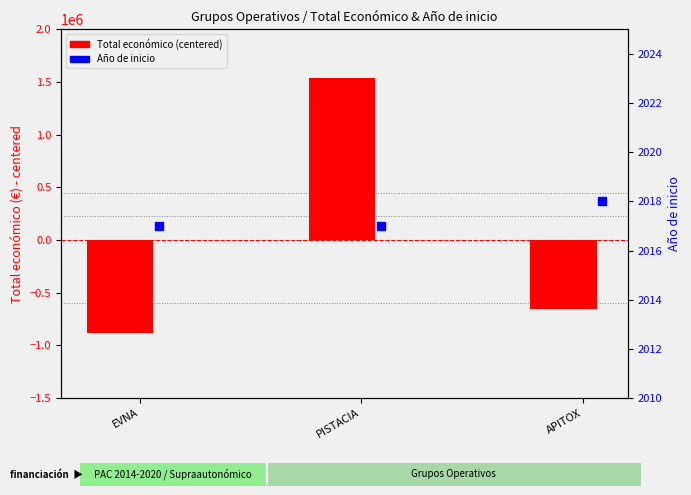

At how many categories does at least one series exceed 743128?

1